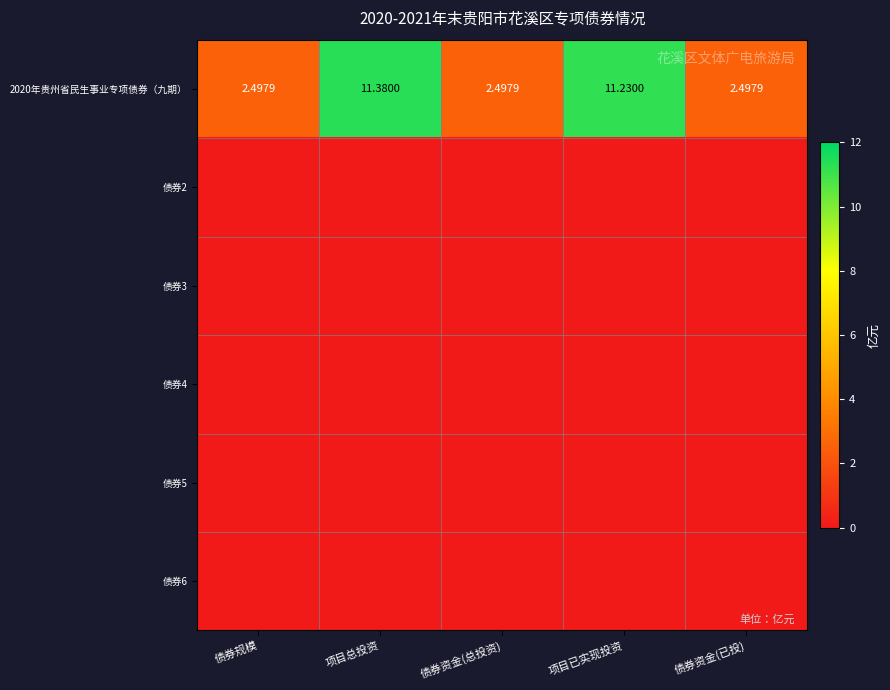

Which category has the highest value in the 2020年贵州省民生事业专项债券（九期） series?

项目总投资